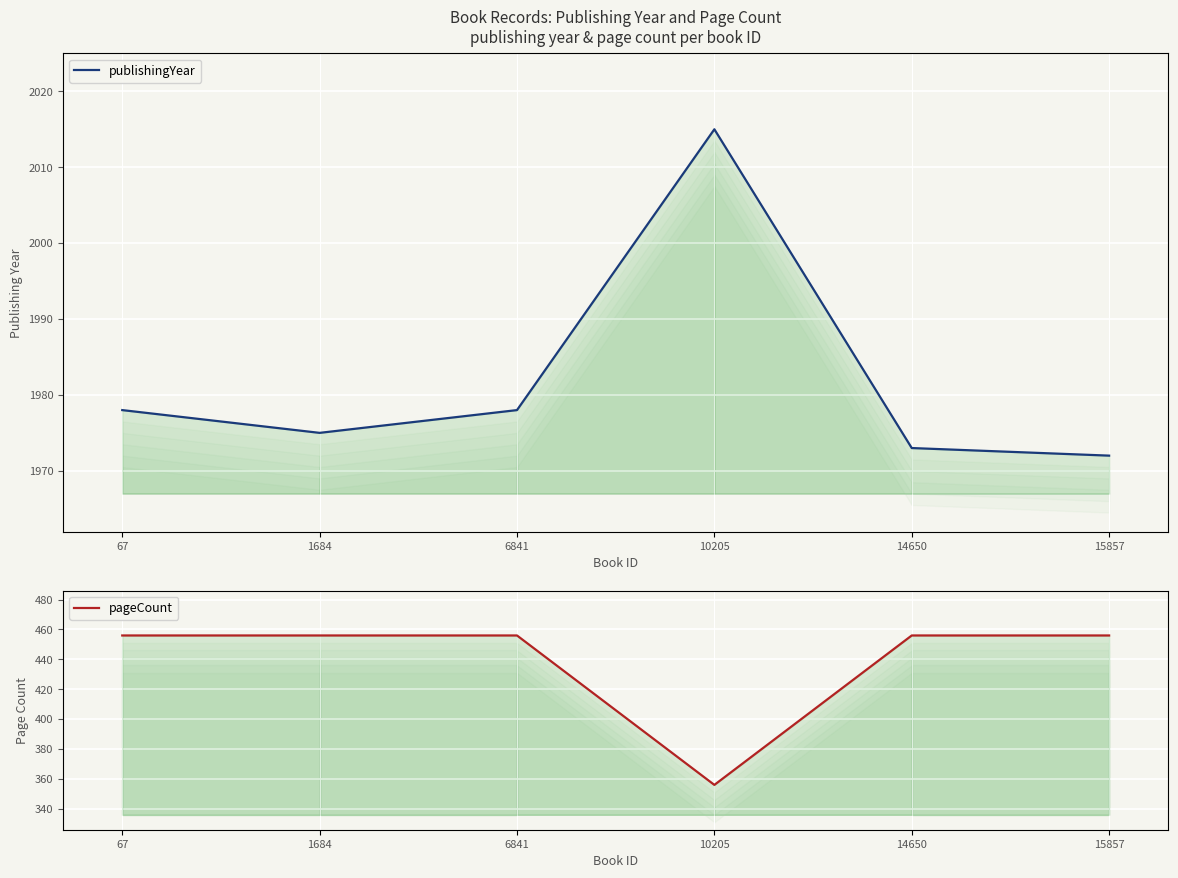

What is the value of the pageCount point at the 2nd from the left?

456